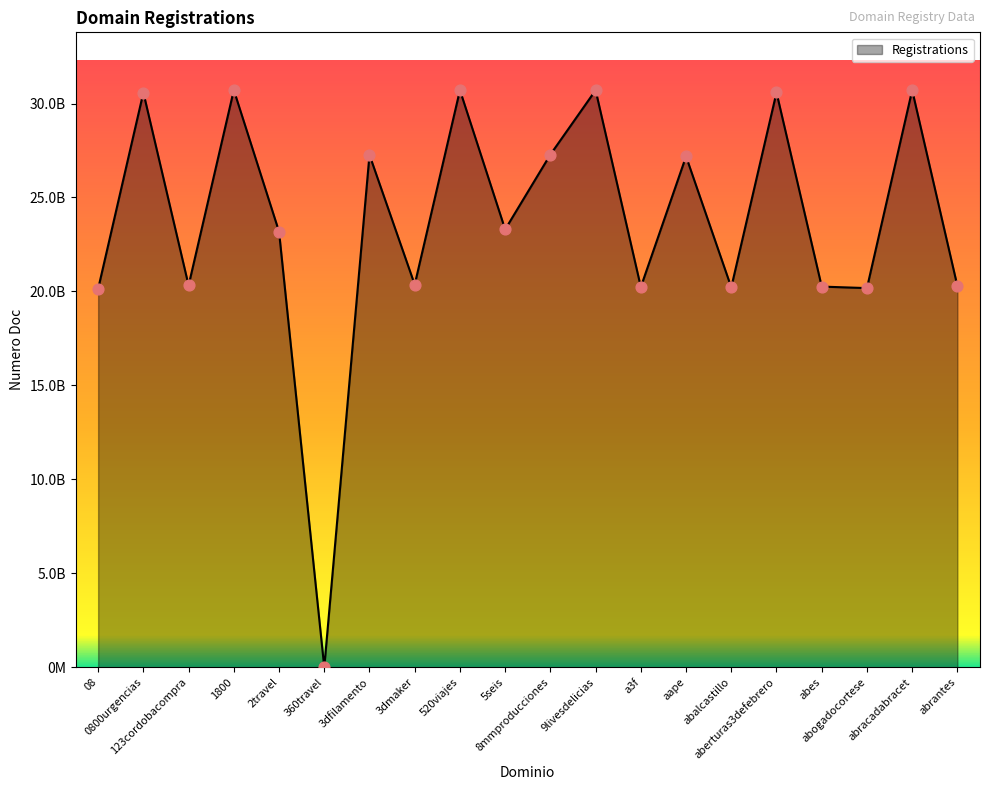

Is this an area chart (filled region under the line)?

Yes